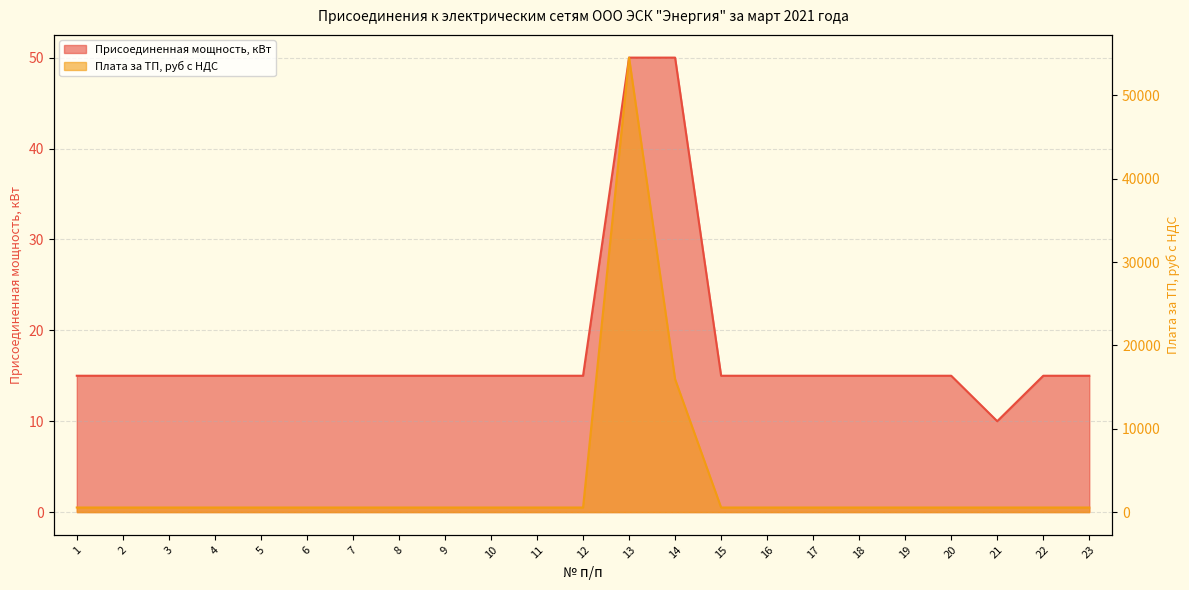

Is it true that Плата за ТП, руб с НДС equals 827.2 at 19?

False